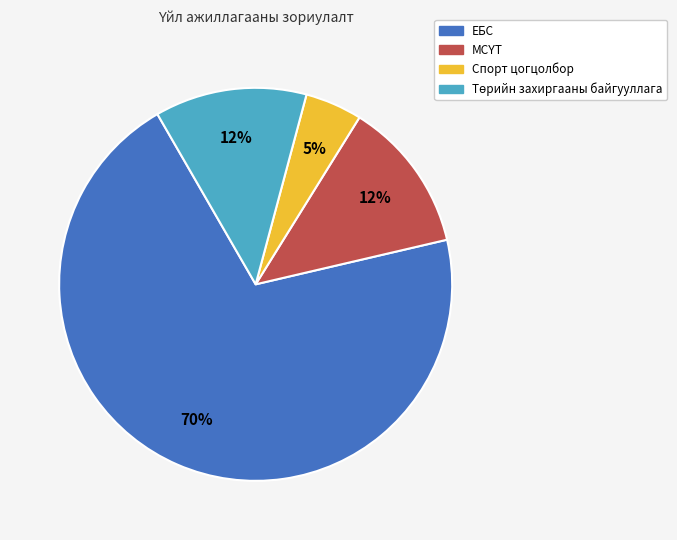

How many segments does this pie chart have?

4